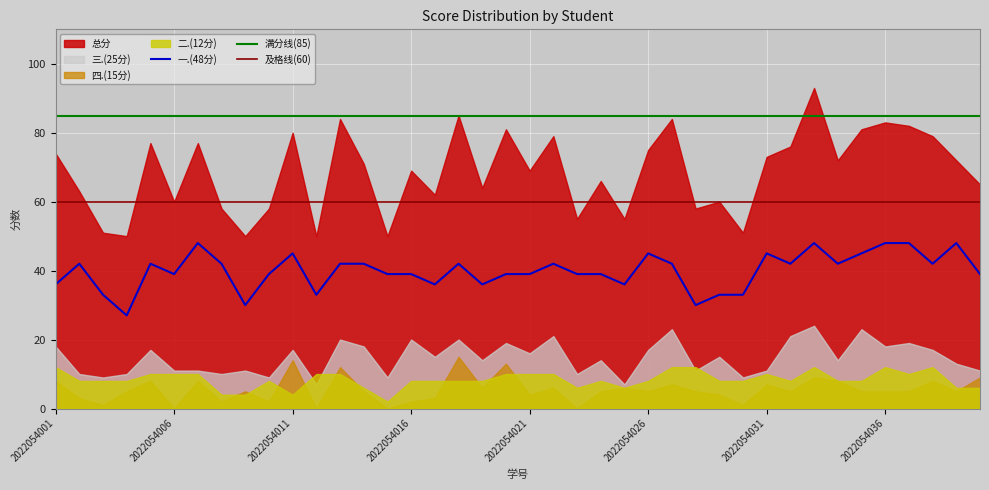

Which series has the largest total across all categories?

总分